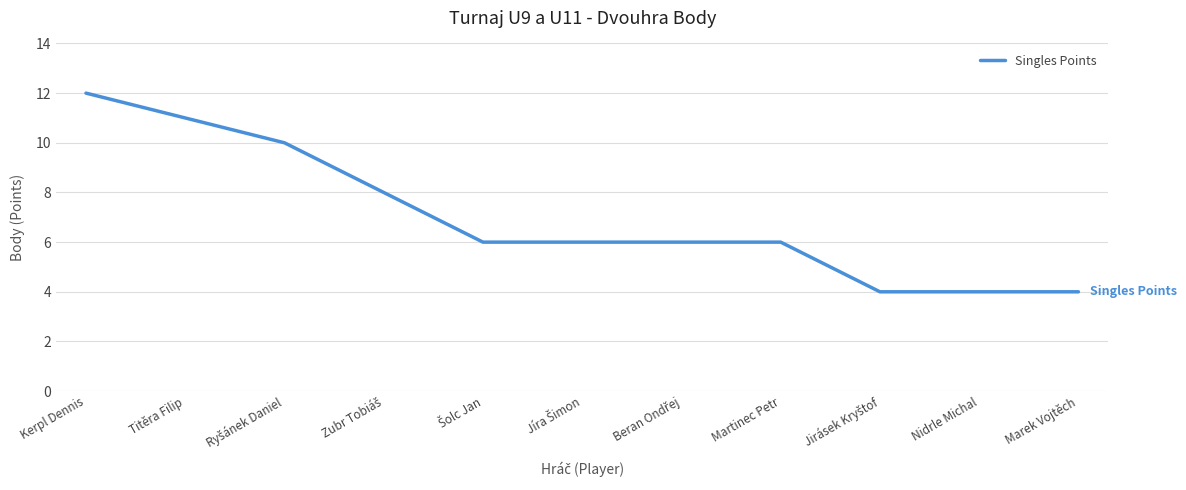

Which category has the highest value across all series?

Kerpl Dennis